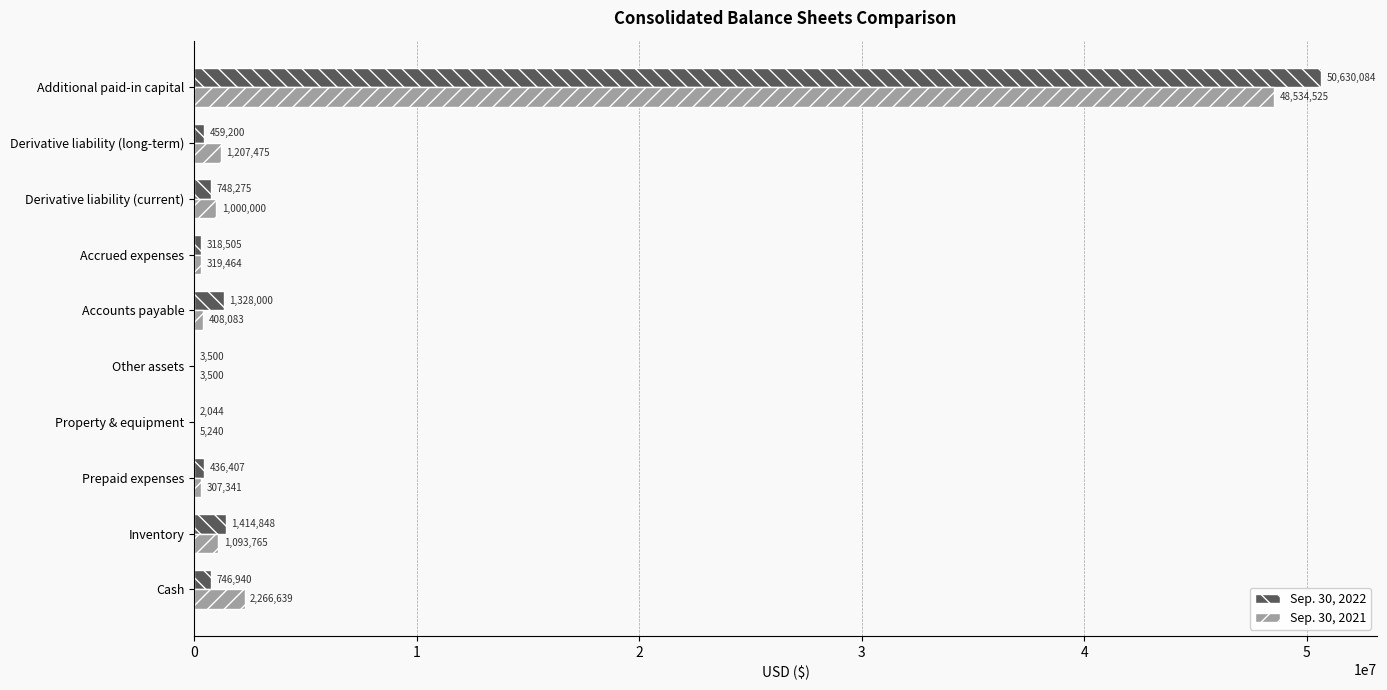

The value of Sep. 30, 2021 at Cash is 3887792. True or false?

False